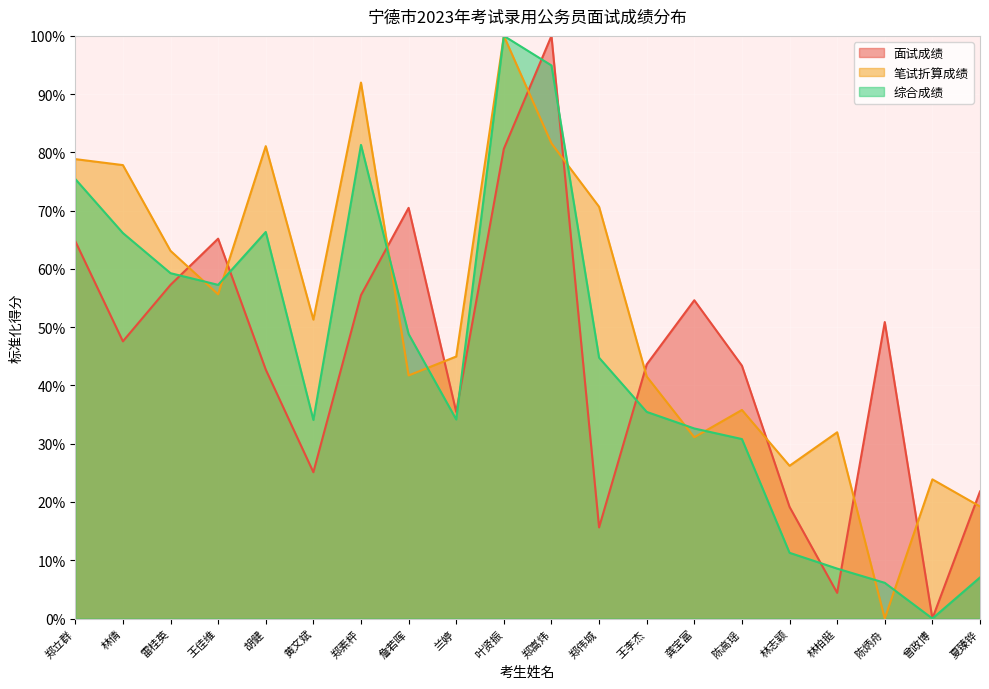

How many positive values does the 面试成绩 series have?

19